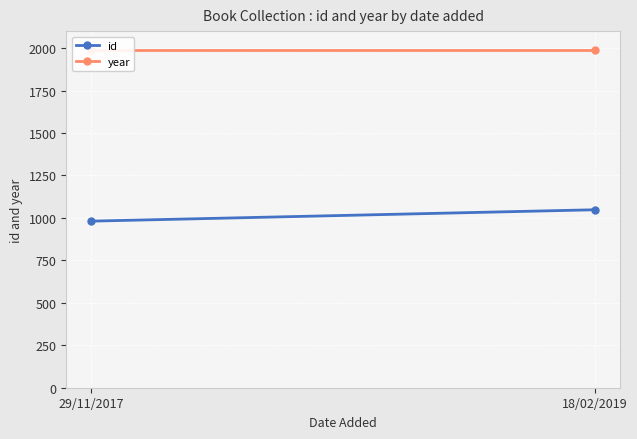

The value of year at 18/02/2019 is 1988. True or false?

True